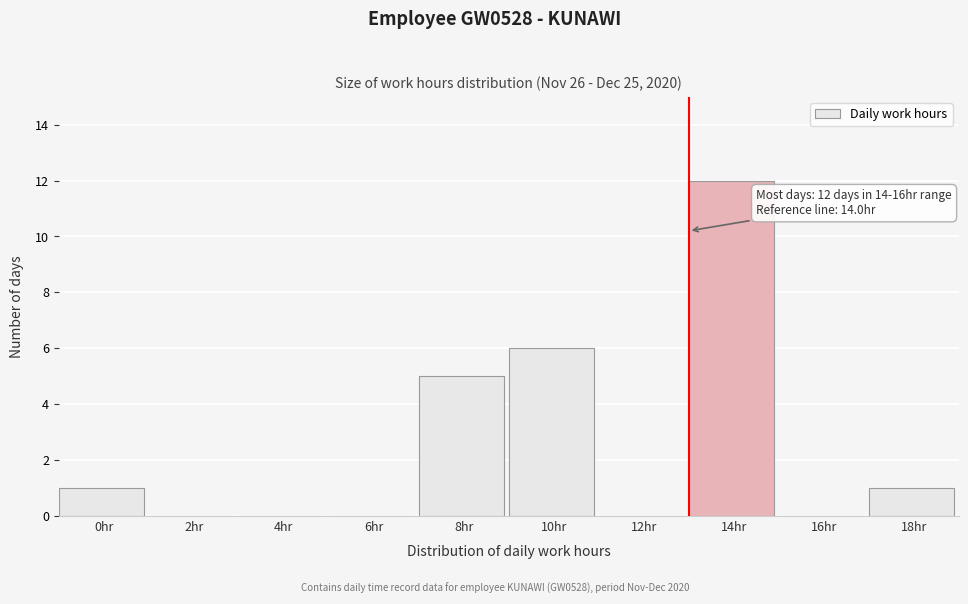

Reading right to left, extract all data points from this chart.

18hr=1	16hr=0	14hr=12	12hr=0	10hr=6	8hr=5	6hr=0	4hr=0	2hr=0	0hr=1